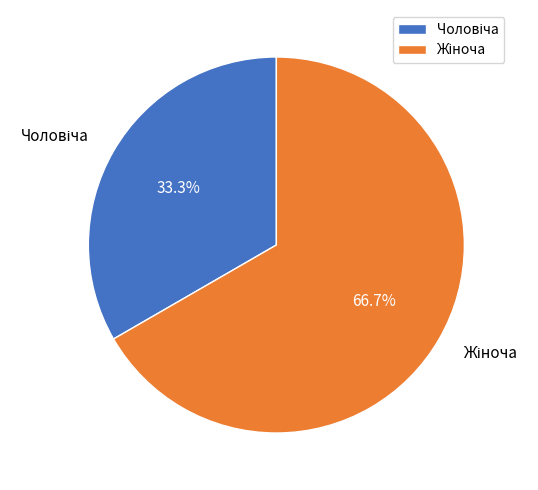

Does any single category account for the majority?

Yes